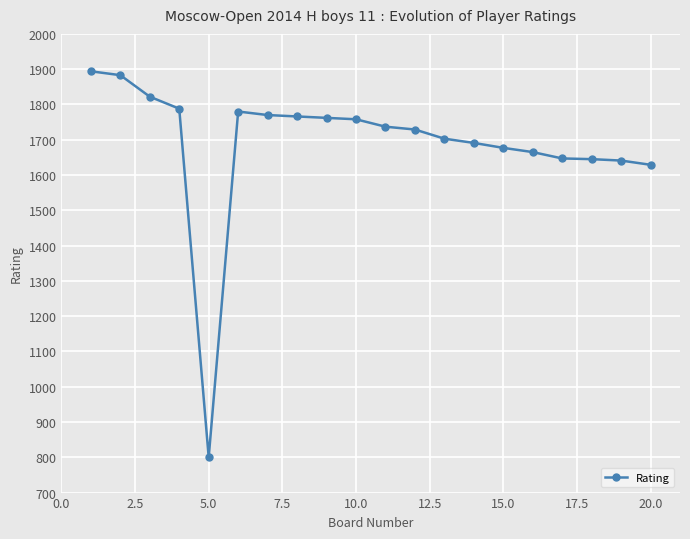

True or false: there are more than 0 points higher than both neighbors.

True